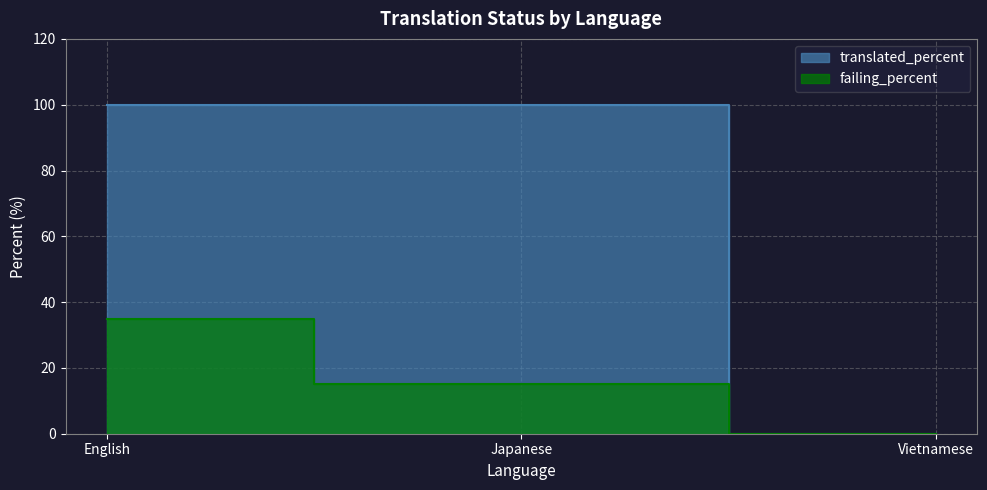

What are all the series names shown in the legend?

translated_percent, failing_percent